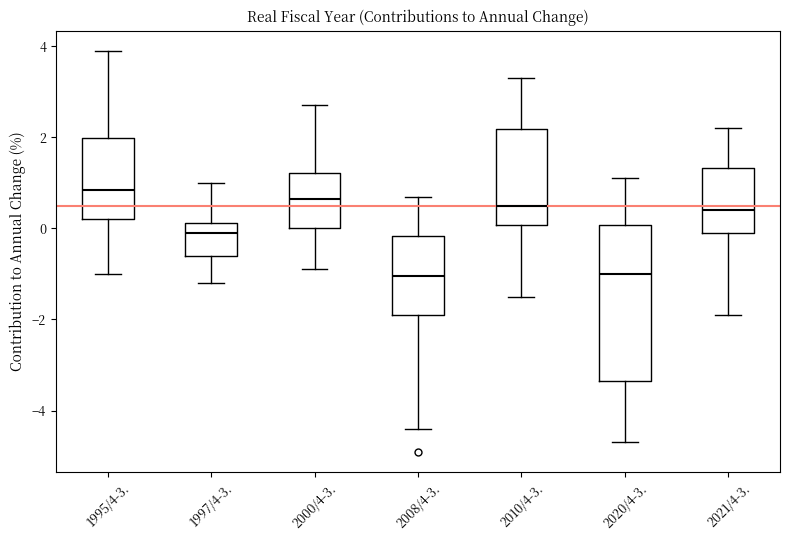

Comparing the boxes themselves (not the whiskers), which one is the tallest?

2020/4-3.